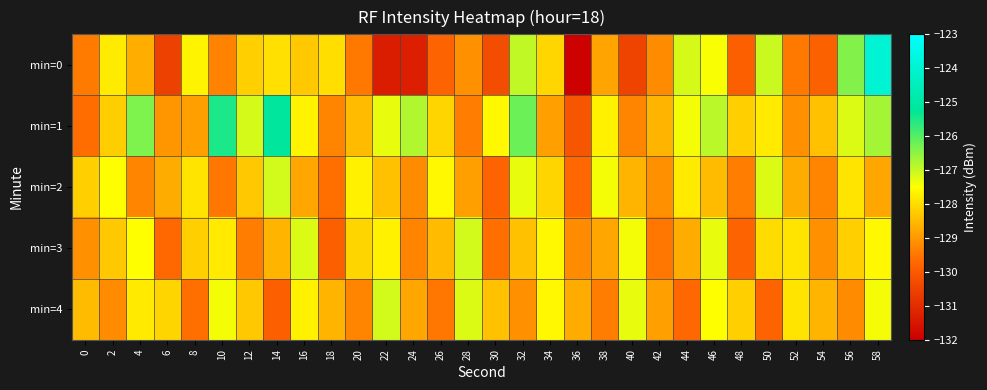

How many data points does each series have?

30